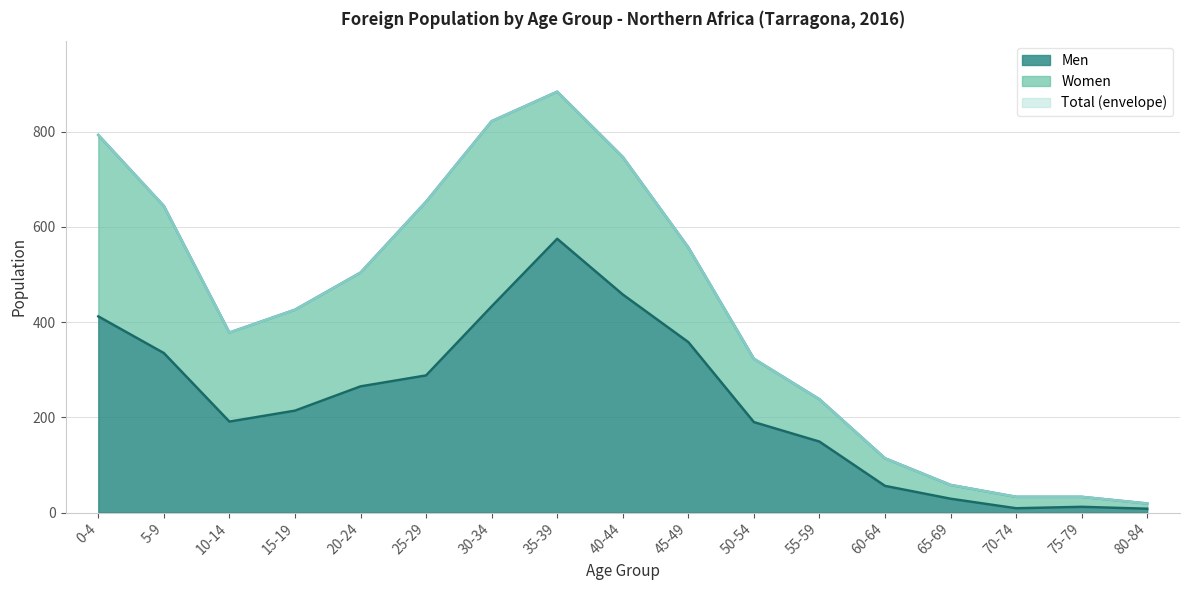

What is the average value of the Total series?

425